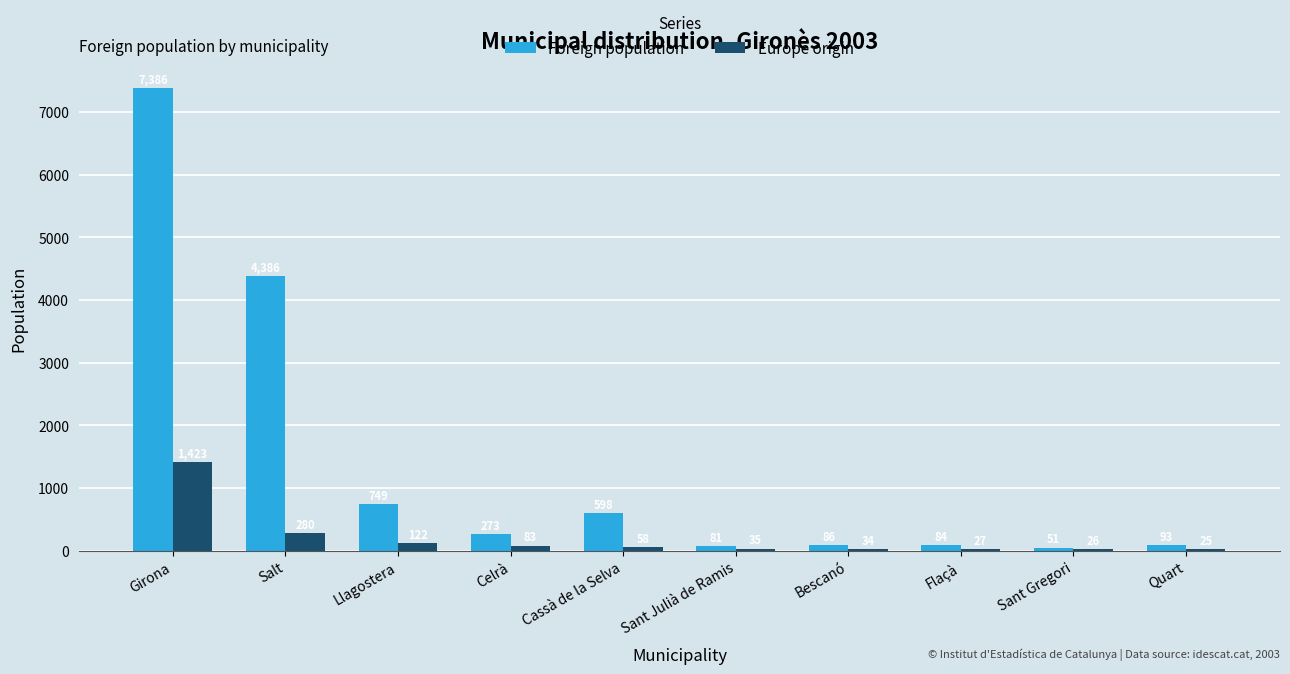

Reading left to right, extract all data points from this chart.

Foreign population: 7386	4386	749	273	598	81	86	84	51	93
Europe origin: 1423	280	122	83	58	35	34	27	26	25